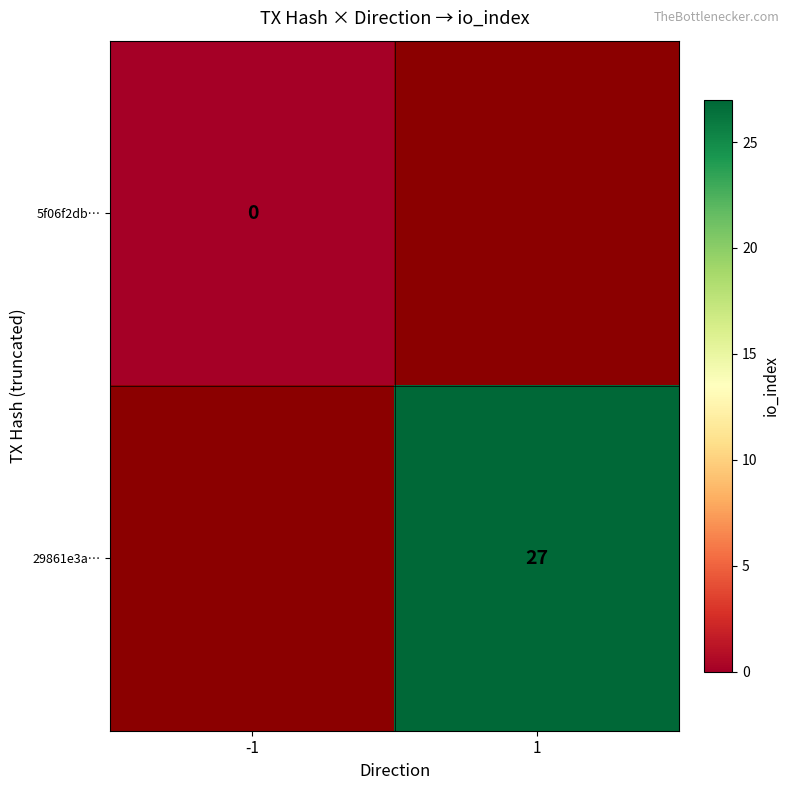

Is the value of 29861e3a… at 1 greater than the value of 5f06f2db… at -1?

Yes